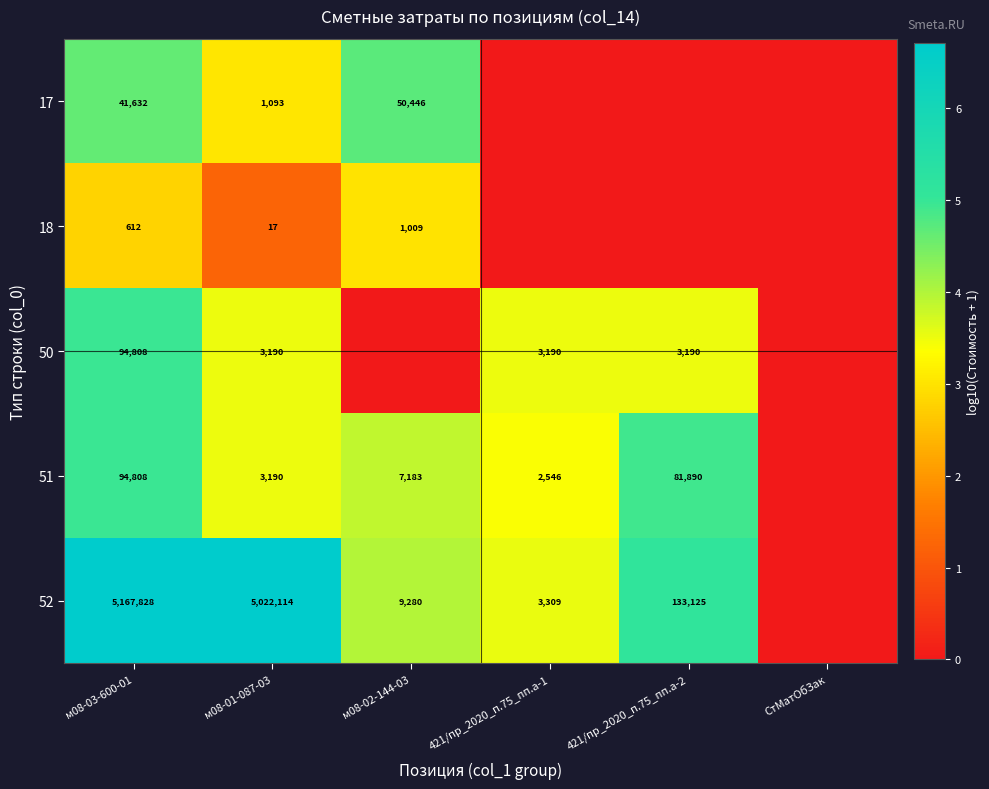

Is it true that 51 equals 3190 at м08-01-087-03?

True